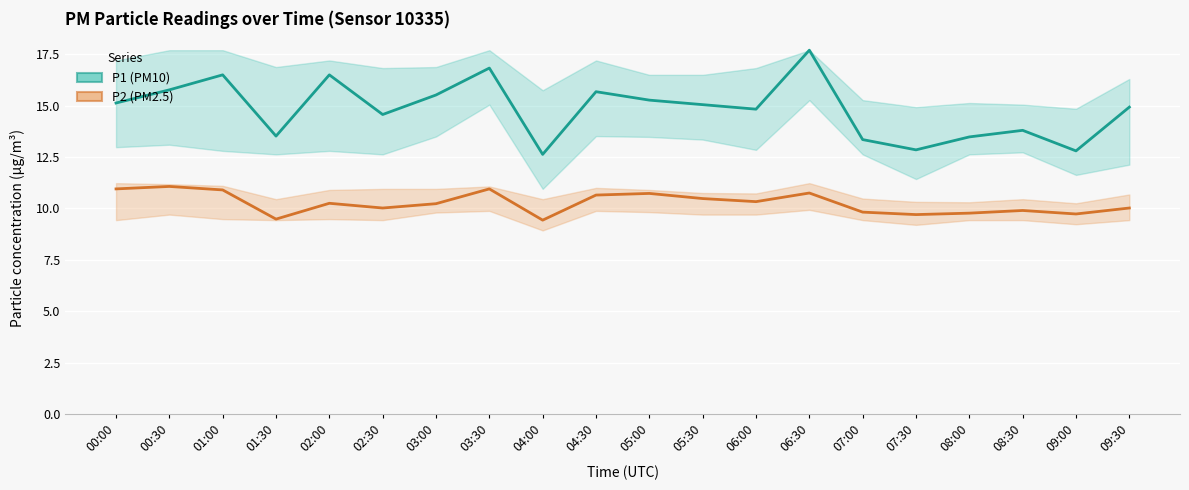

Reading left to right, list all the values displayed in this chart.

P1: 00:00=15.1	00:30=15.8	01:00=16.5	01:30=13.5	02:00=16.5	02:30=14.6	03:00=15.5	03:30=16.8	04:00=12.6	04:30=15.7	05:00=15.3	05:30=15.1	06:00=14.8	06:30=17.7	07:00=13.3	07:30=12.8	08:00=13.5	08:30=13.8	09:00=12.8	09:30=14.9
P2: 00:00=10.9	00:30=11.1	01:00=10.9	01:30=9.5	02:00=10.2	02:30=10.0	03:00=10.2	03:30=10.9	04:00=9.4	04:30=10.7	05:00=10.7	05:30=10.5	06:00=10.3	06:30=10.8	07:00=9.8	07:30=9.7	08:00=9.8	08:30=9.9	09:00=9.7	09:30=10.0